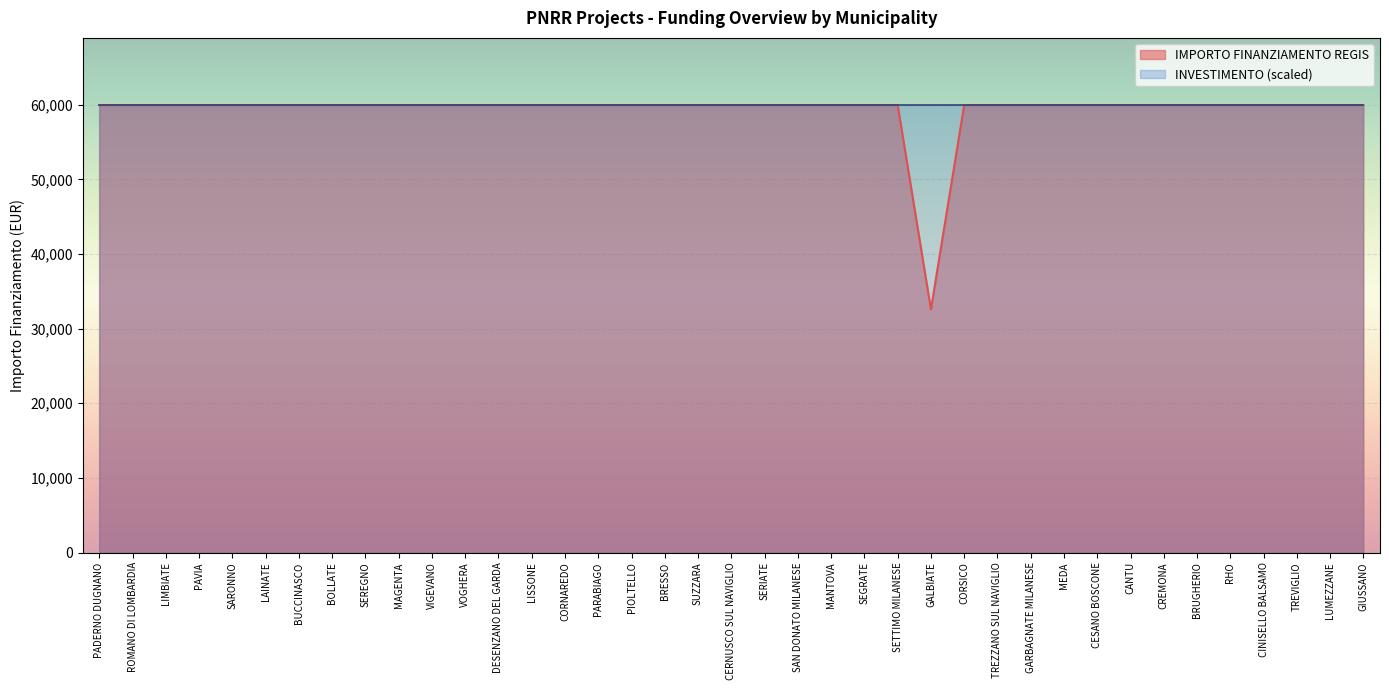

What is the minimum value shown in the chart?

32589